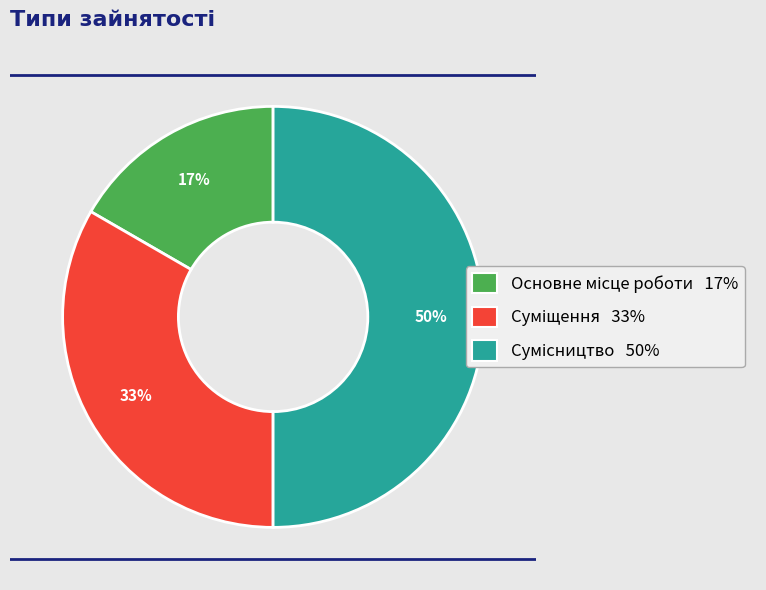

How many segments does this pie chart have?

3